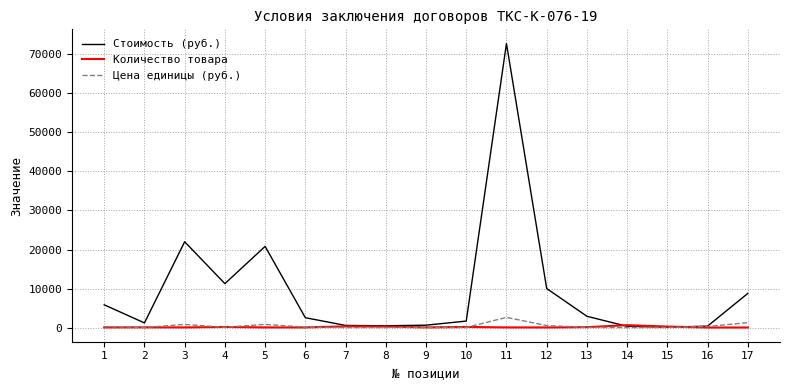

How many lines are shown in the chart?

3